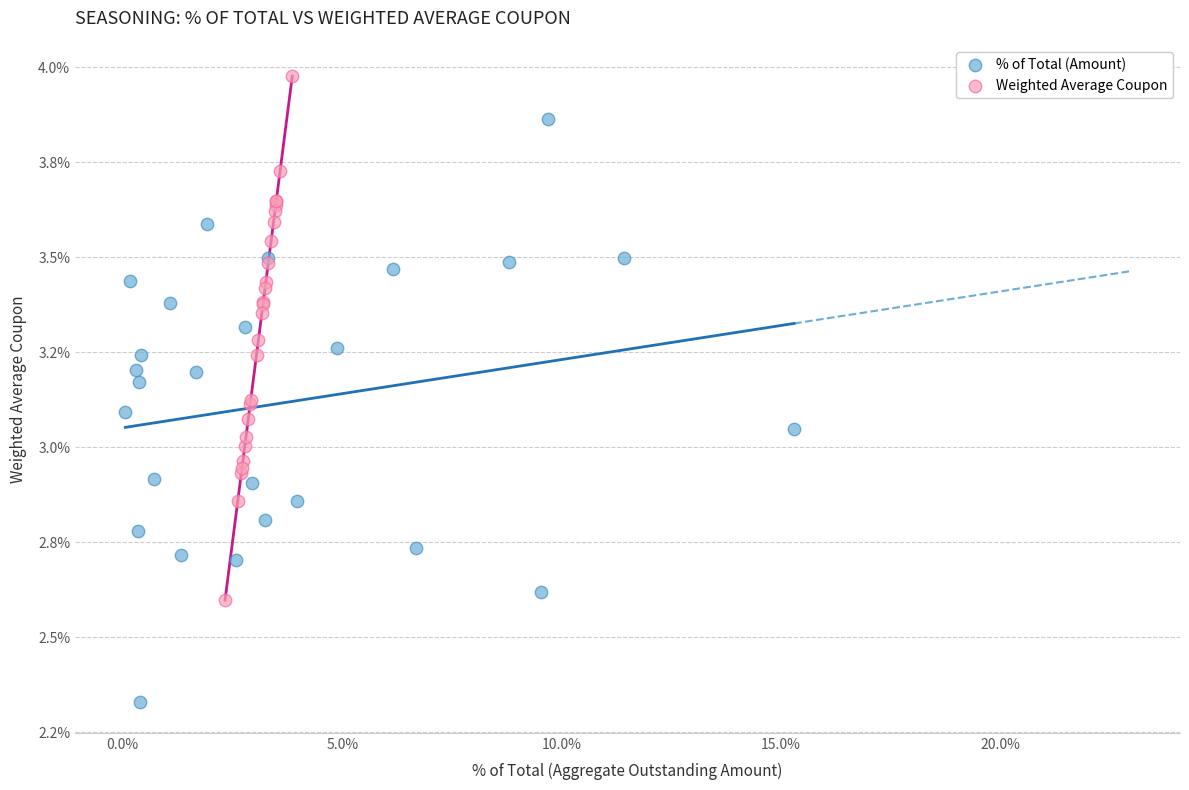

What are all the series names shown in the legend?

% of Total (Amount), Weighted Average Coupon